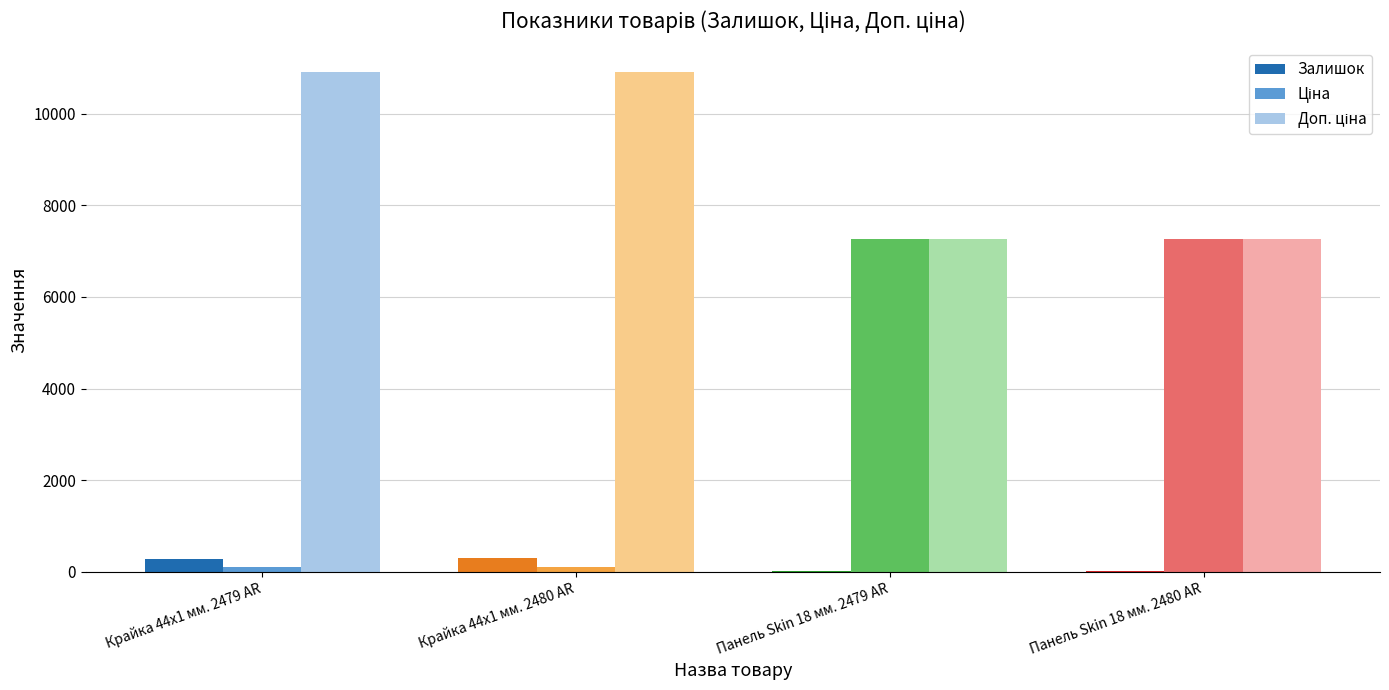

Are the bars grouped side by side (vs. stacked)?

Yes